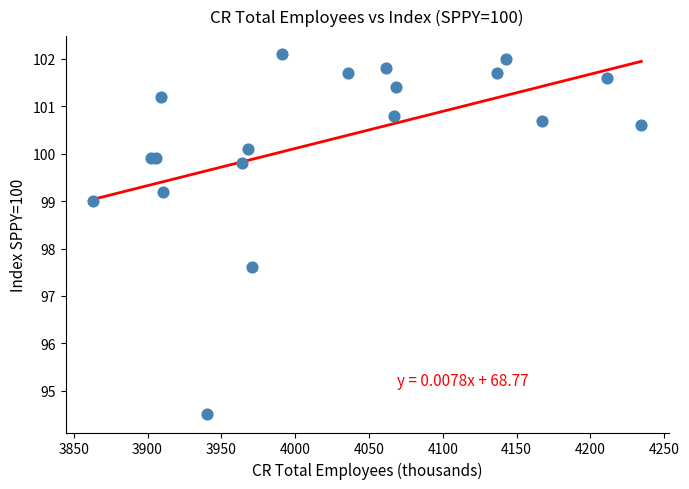

What Y value in the scatter plot is closest to 98?

97.6